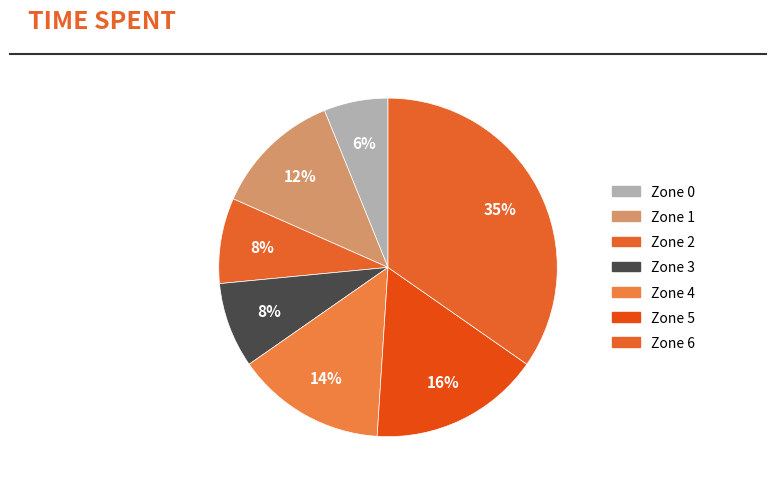

How many segments does this pie chart have?

7